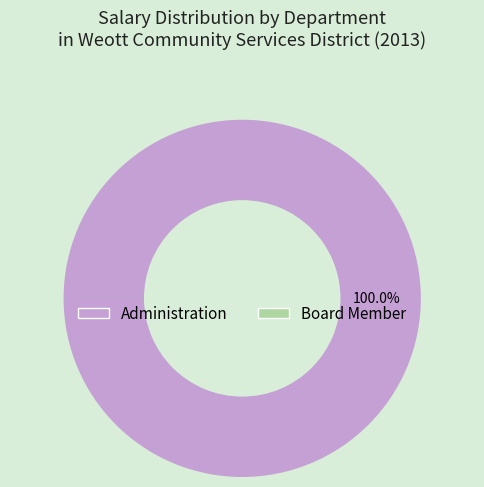

Is there a majority slice in this chart?

Yes